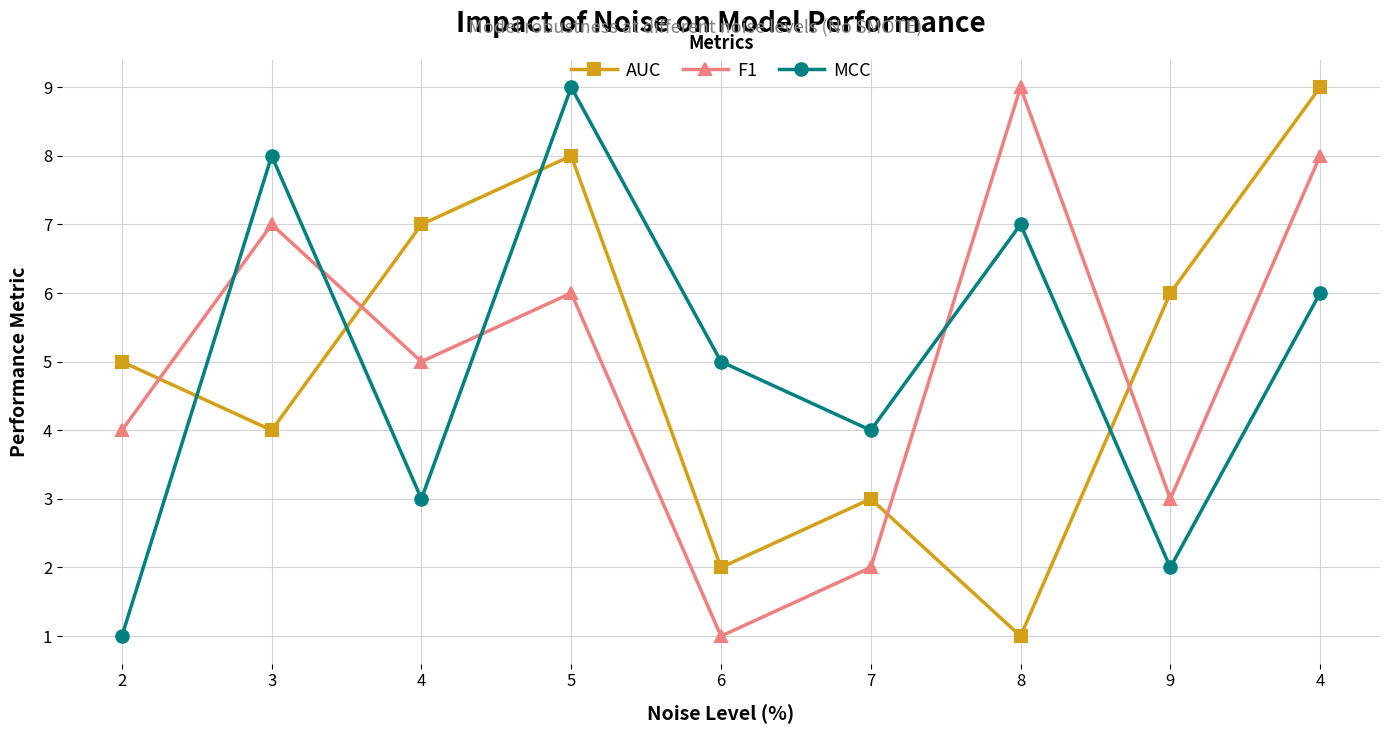

Reading right to left, what are all the values shown in this chart?

AUC: 4=9	9=6	8=1	7=3	6=2	5=8	4=7	3=4	2=5
F1: 4=8	9=3	8=9	7=2	6=1	5=6	4=5	3=7	2=4
MCC: 4=6	9=2	8=7	7=4	6=5	5=9	4=3	3=8	2=1